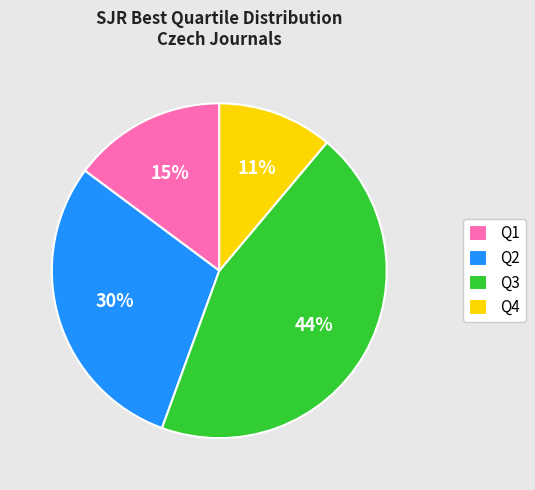

Which slice is the largest?

Q3